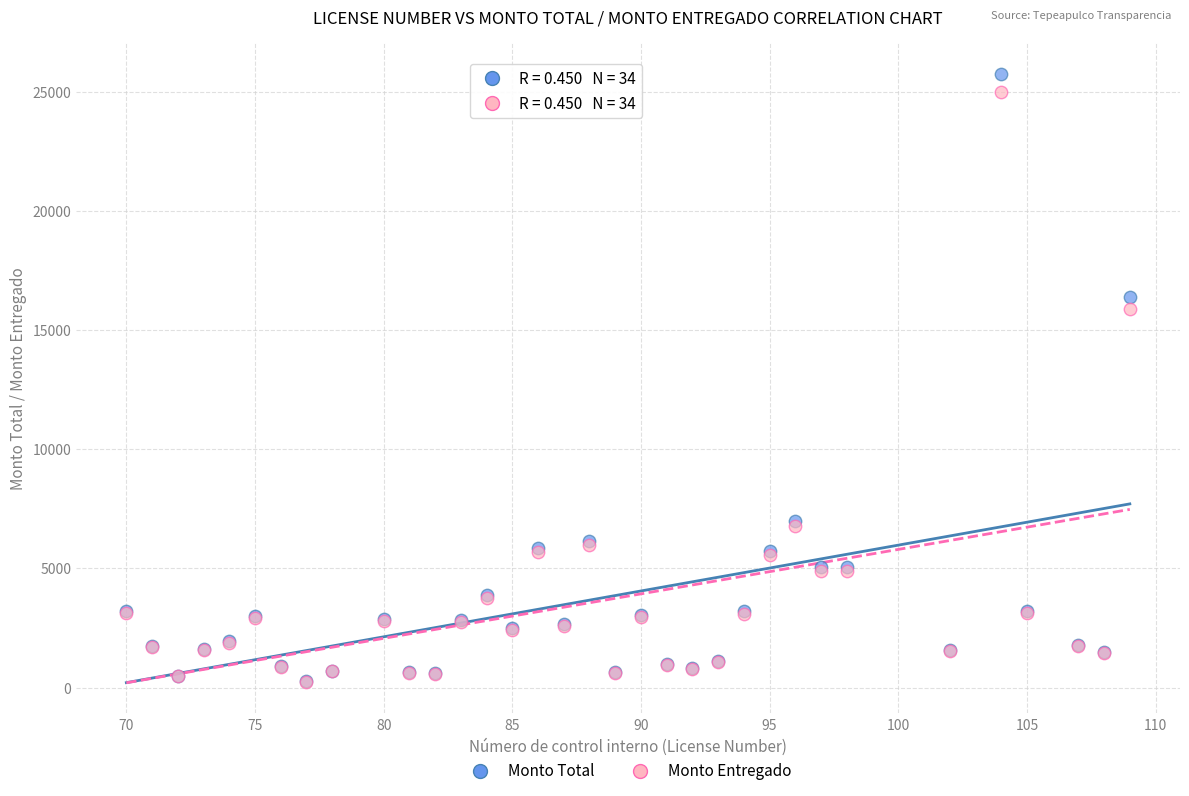

In the Monto Entregado series, what Y value is closest to 12618?

15894.6